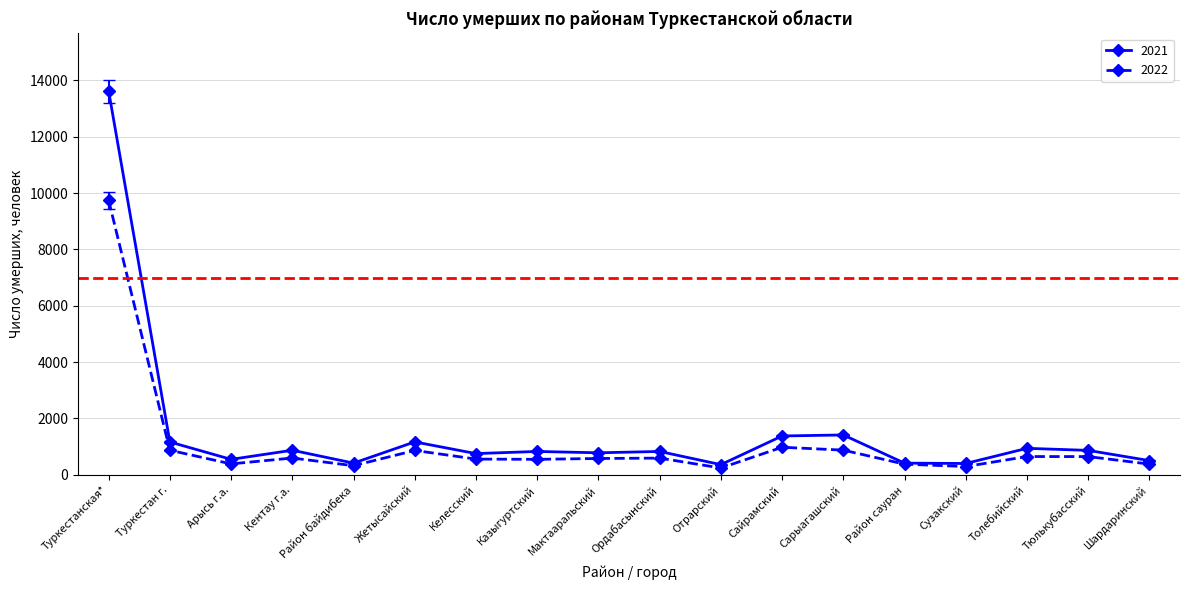

Rank the series at Туркестан г. from highest to lowest value.

2021, 2022